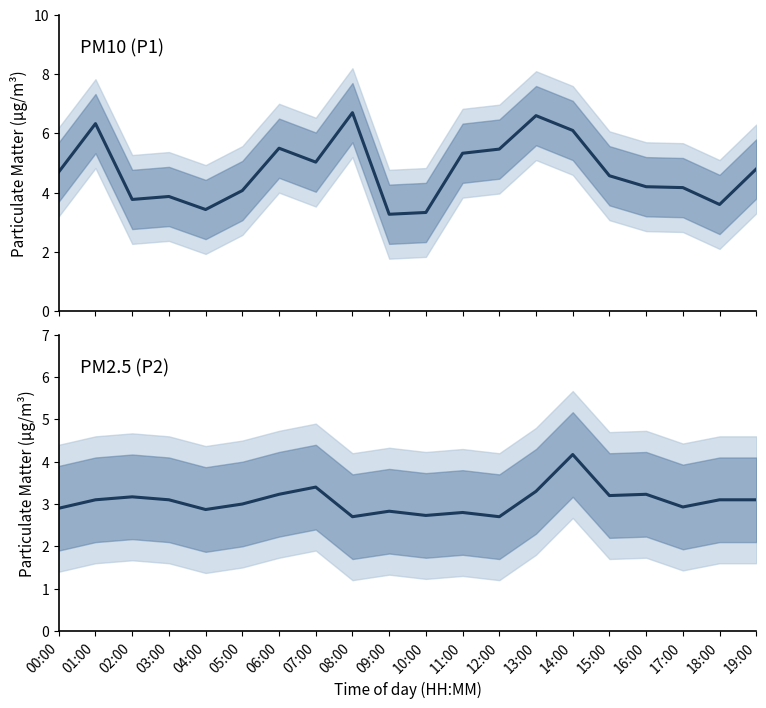

True or false: P1 and P2 intersect in this chart.

False